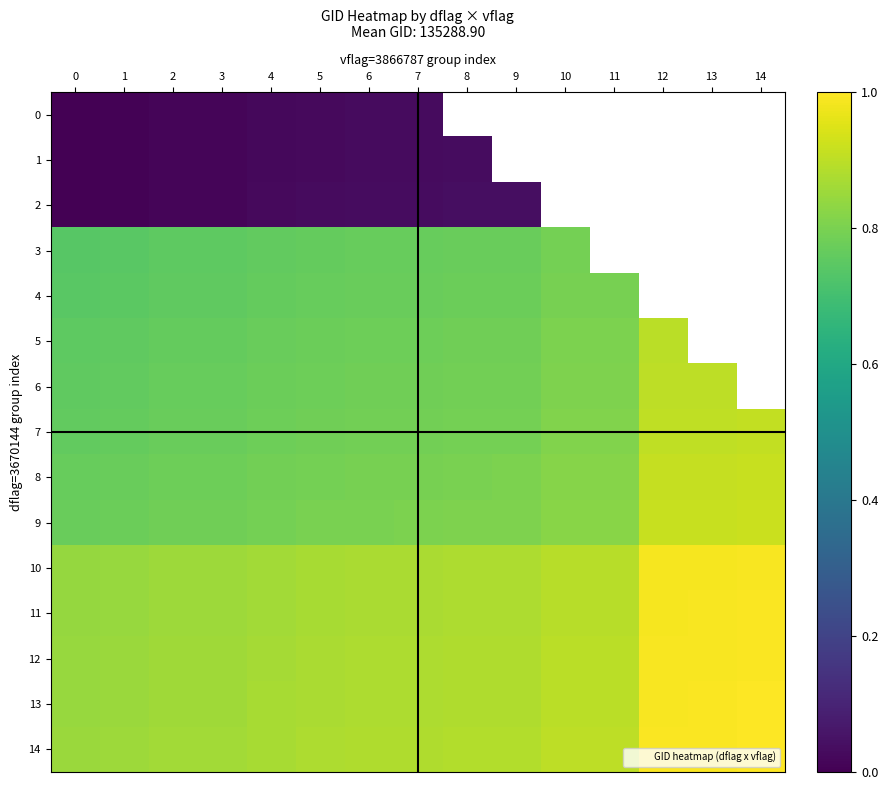

What is the maximum value shown in the chart?

1.0